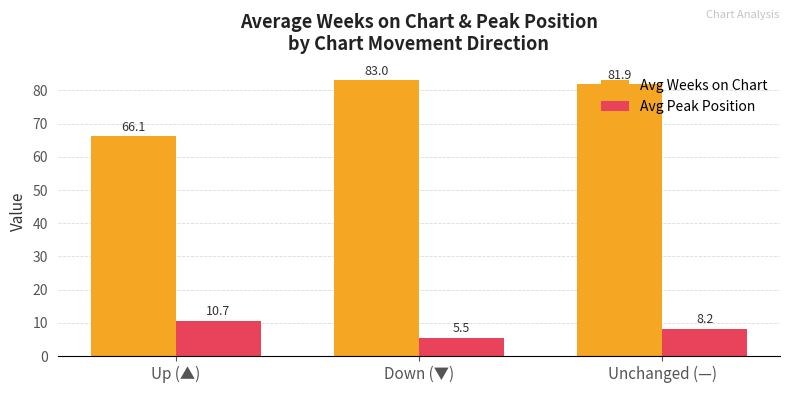

How many values in the Avg Peak Position series exceed 8?

2